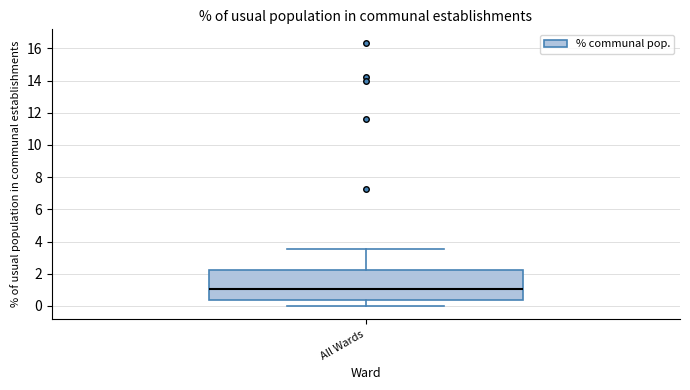

Read this box plot against the y-axis: the position of the median line, the range covered by the box, and the ends of both whiskers. The values are not printed on the chart, so give them approximately, as read against the axis.

median 1.0, box 0.4 to 2.2, whiskers 0.0 to 3.6